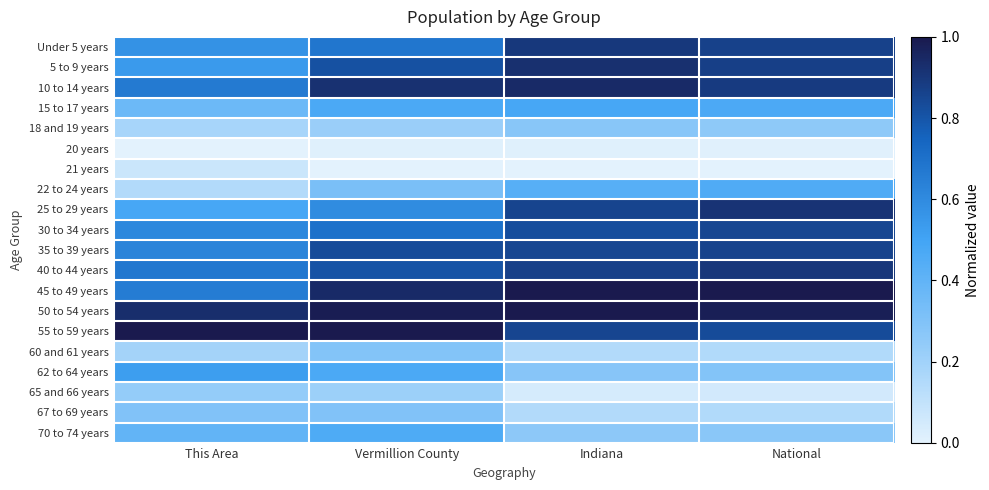

What is the difference between the highest and lowest values at Vermillion County?

1.0